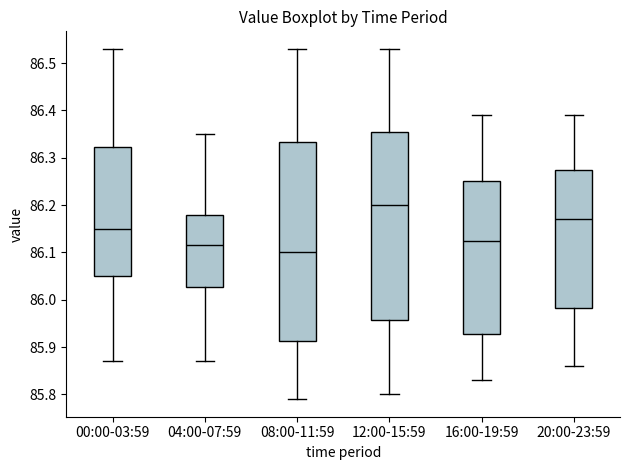

Reading left to right, read every box against the y-axis: the position of its median line, the range the box covers, and the ends of its whiskers. The values are not printed on the chart, so give them approximately, as read against the axis.

00:00-03:59: median 86.15, box 86.05 to 86.32, whiskers 85.87 to 86.53
04:00-07:59: median 86.12, box 86.03 to 86.18, whiskers 85.87 to 86.35
08:00-11:59: median 86.10, box 85.91 to 86.33, whiskers 85.79 to 86.53
12:00-15:59: median 86.20, box 85.96 to 86.36, whiskers 85.80 to 86.53
16:00-19:59: median 86.13, box 85.93 to 86.25, whiskers 85.83 to 86.39
20:00-23:59: median 86.17, box 85.98 to 86.28, whiskers 85.86 to 86.39